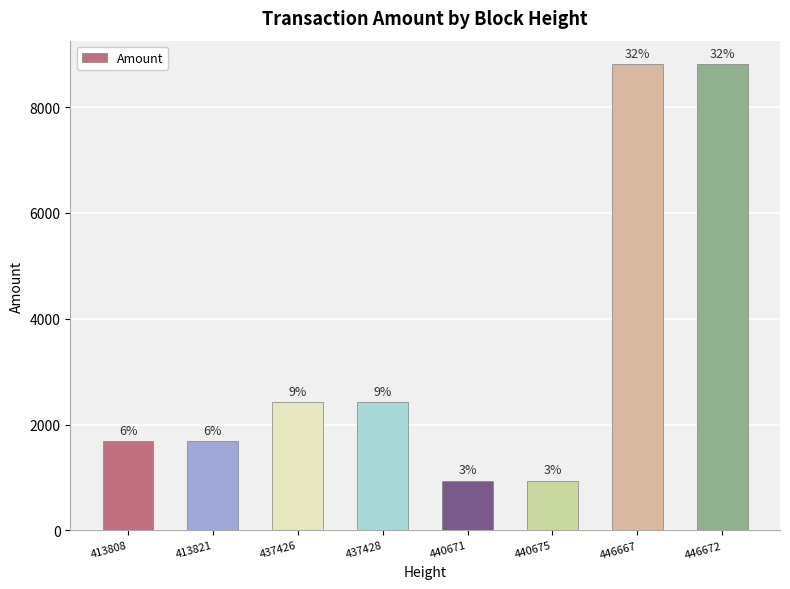

Does the chart contain any negative values?

No